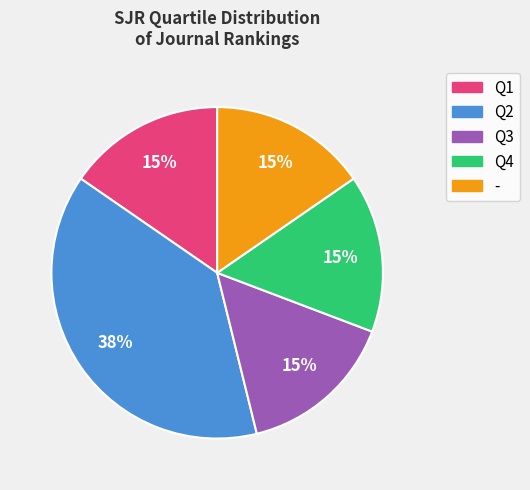

Which category has the biggest portion of the pie?

Q2